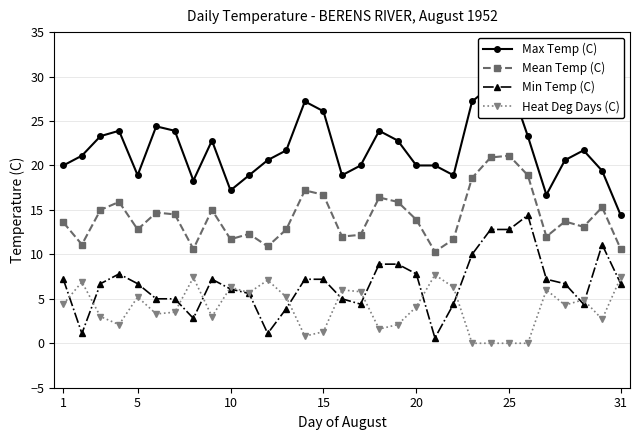

True or false: Min Temp (C) and Mean Temp (C) cross at least once.

False